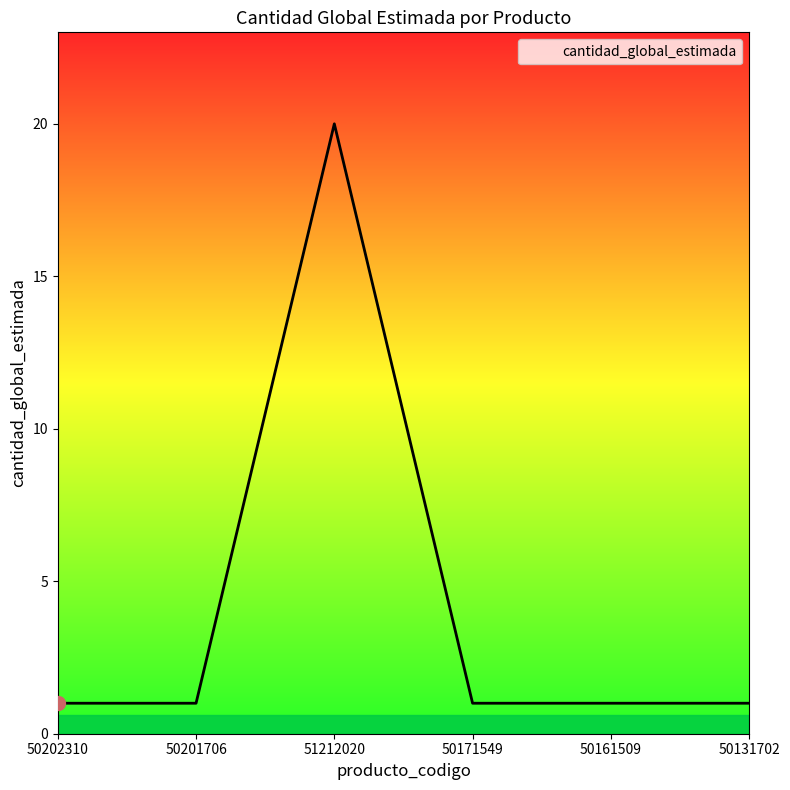

What is the difference between the maximum and minimum values?

19